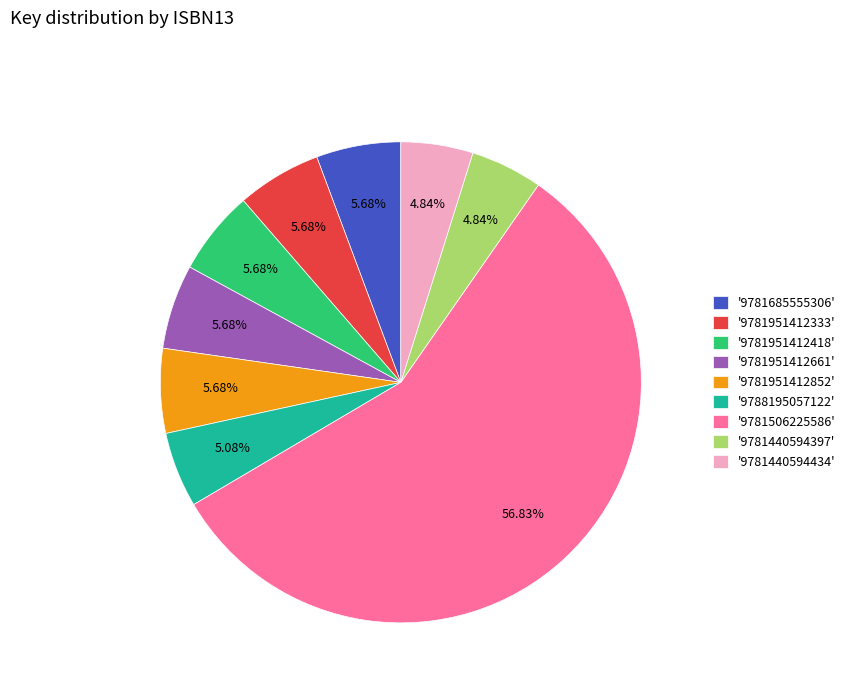

How many segments does this pie chart have?

9